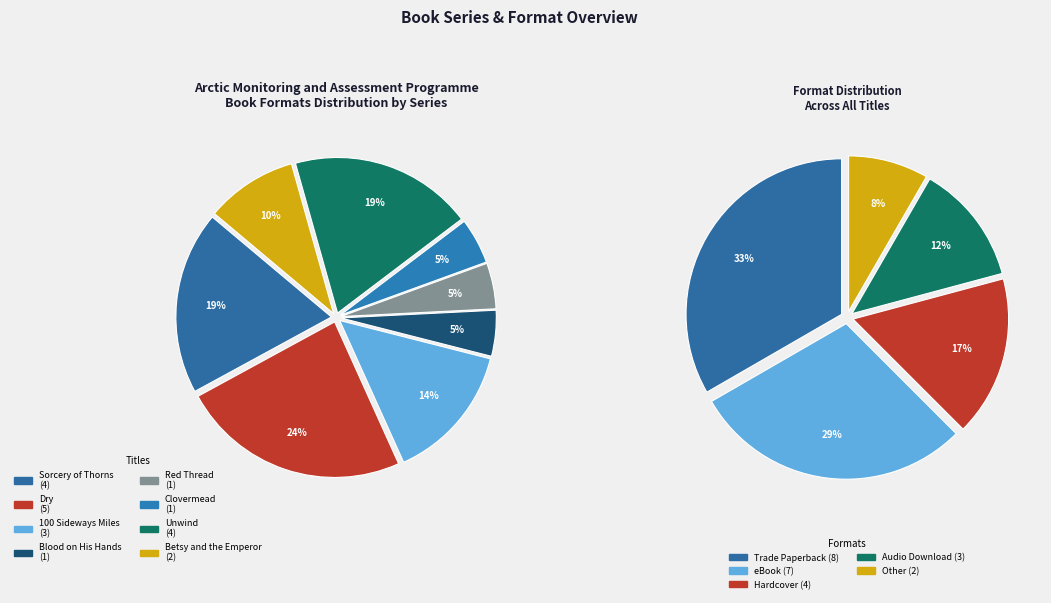

Does Blood on His Hands account for over 50% of the chart?

No